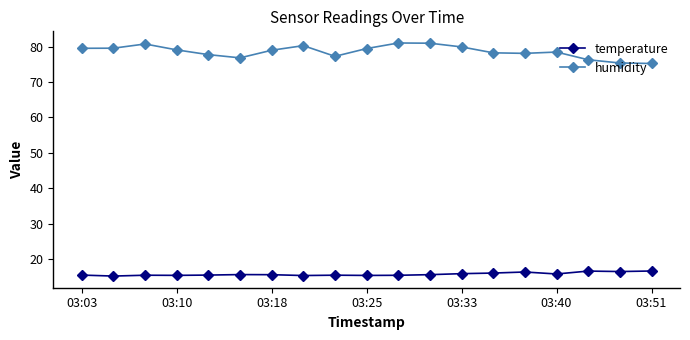

What is the difference between the maximum and minimum values in the humidity series?

5.8